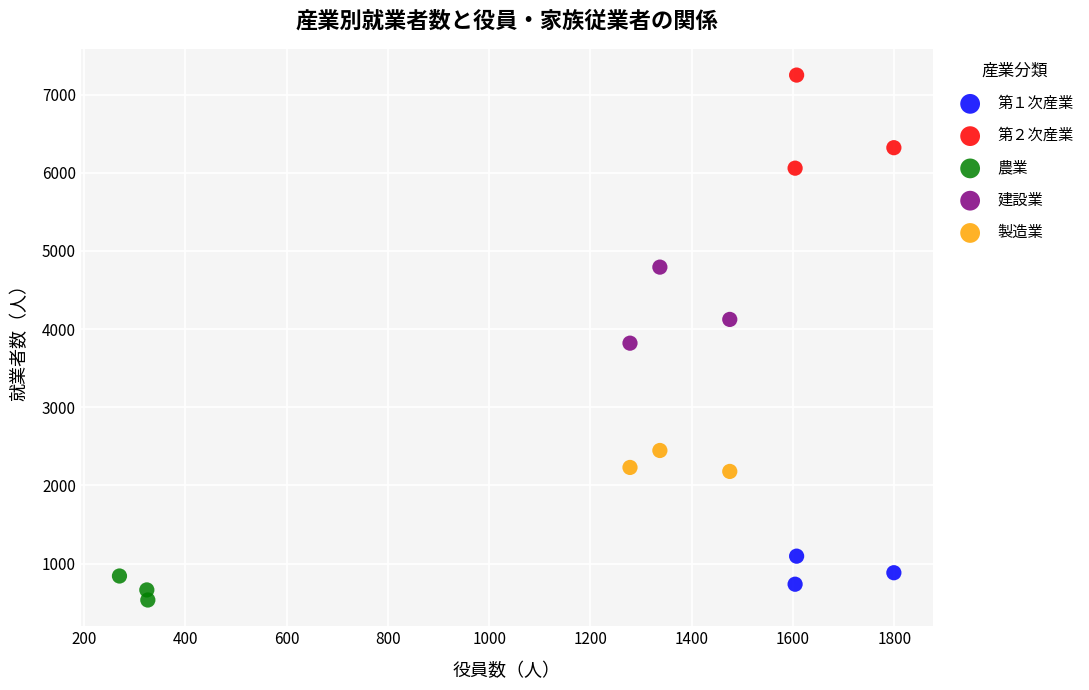

Which series contains the highest Y value?

第２次産業